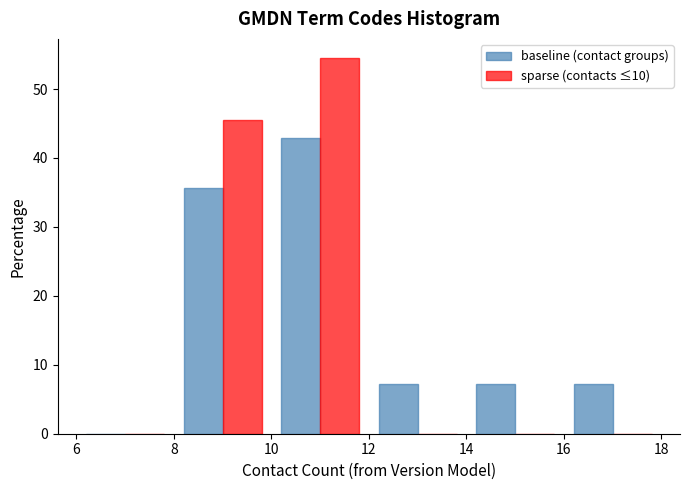

What is the height of the sparse (contacts ≤10) bar covering 10 to 12 on the x-axis? The values are not printed on the chart, so give them approximately, as read against the axis.

55